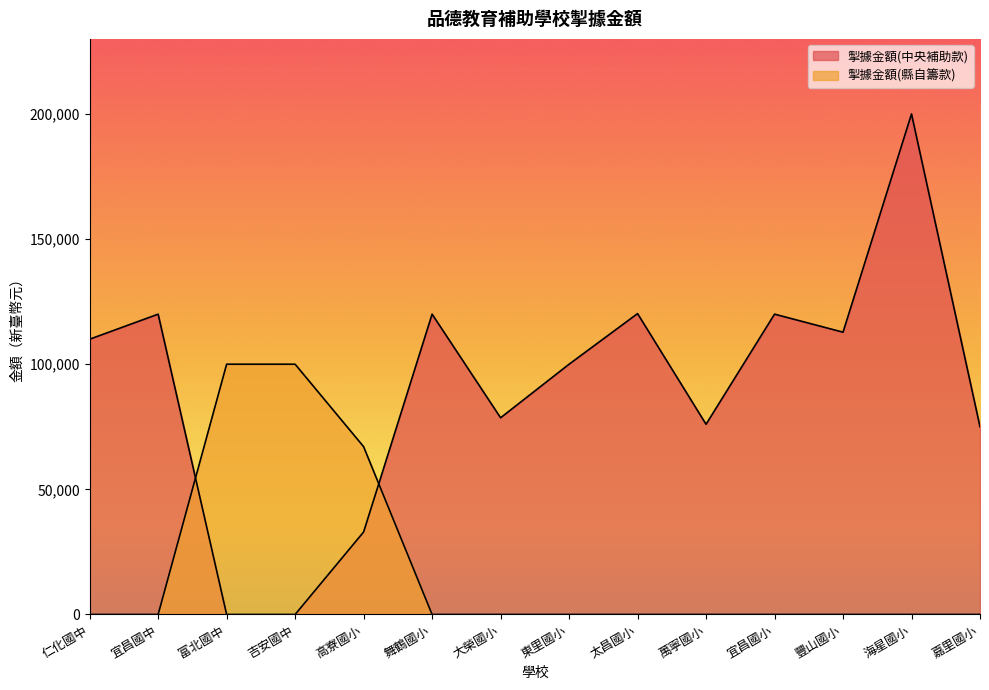

Which series ends up on top after the final intersection of 掣據金額(縣自籌款) and 掣據金額(中央補助款)?

掣據金額(中央補助款)